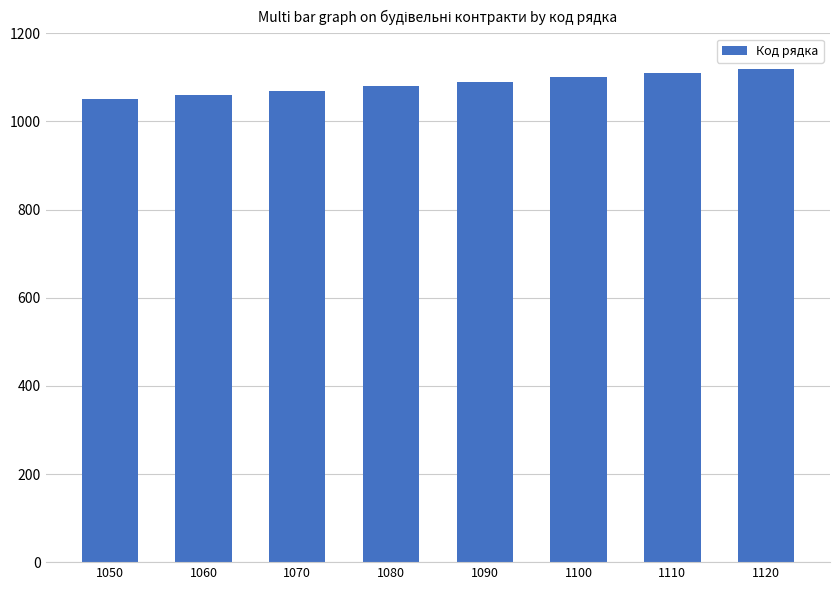

How many data points are less than 1090?

4